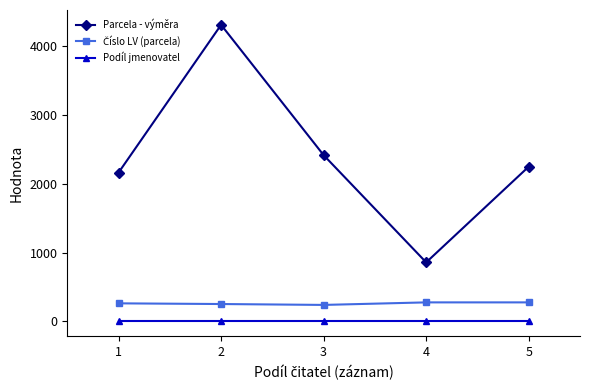

True or false: Podíl jmenovatel has more than 2 points higher than both neighbors.

False